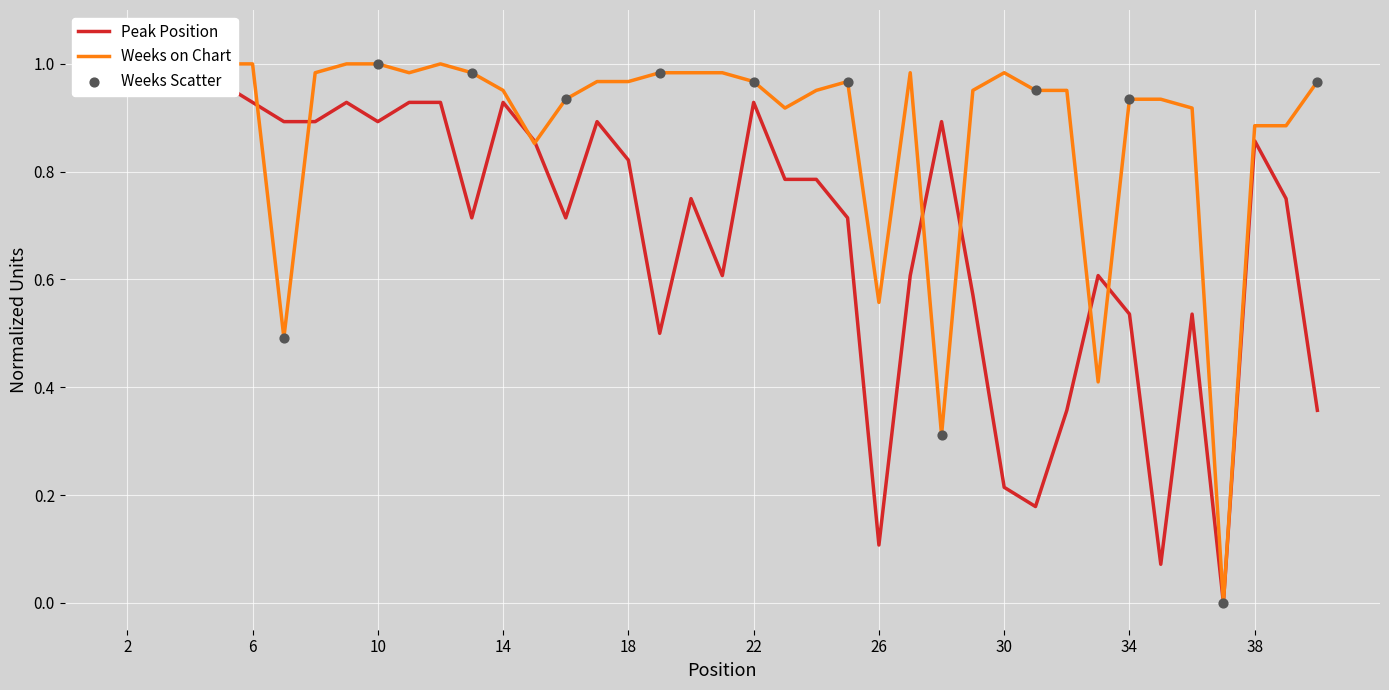

At which category is the sum across all series the highest?

2